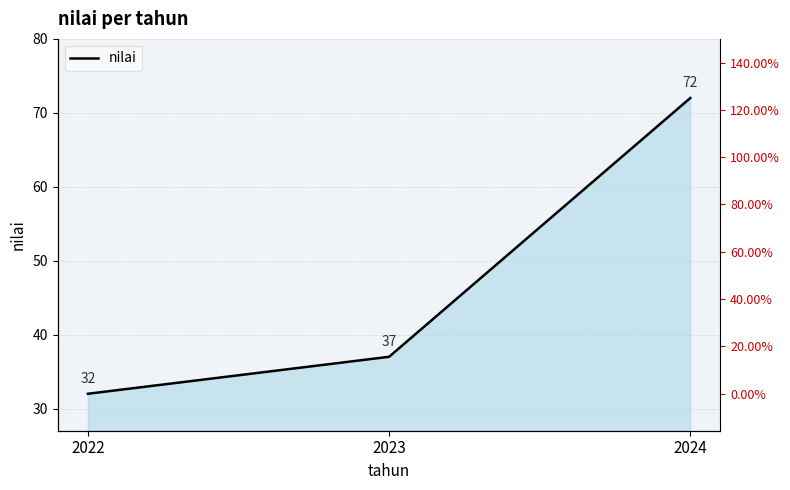

How many data points are above 37?

1